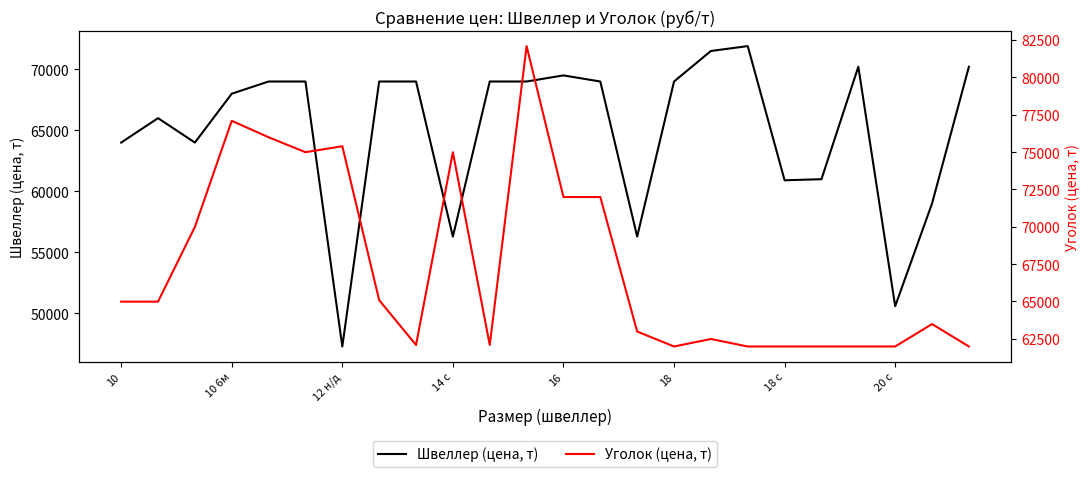

In Швеллер (цена, т), how many points are higher than both neighbors (excluding endpoints)?

4